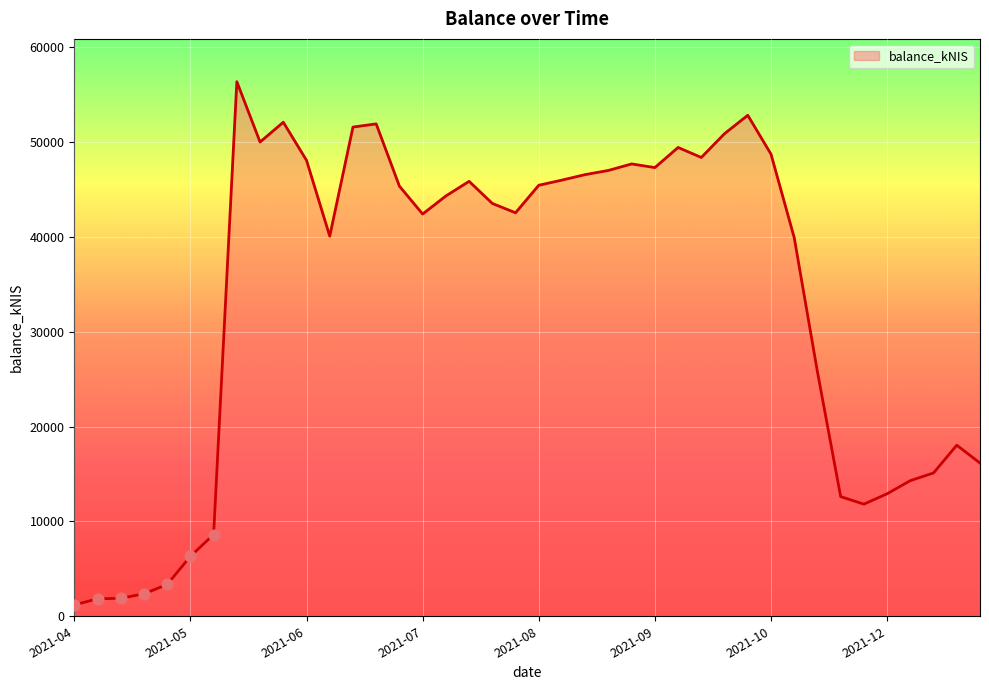

What is the difference between the maximum and minimum values?

55199.3